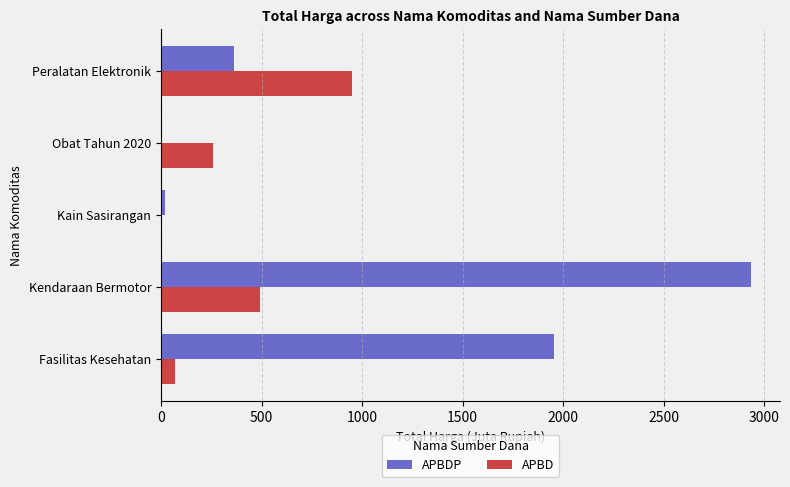

Which series has the largest total across all categories?

APBDP